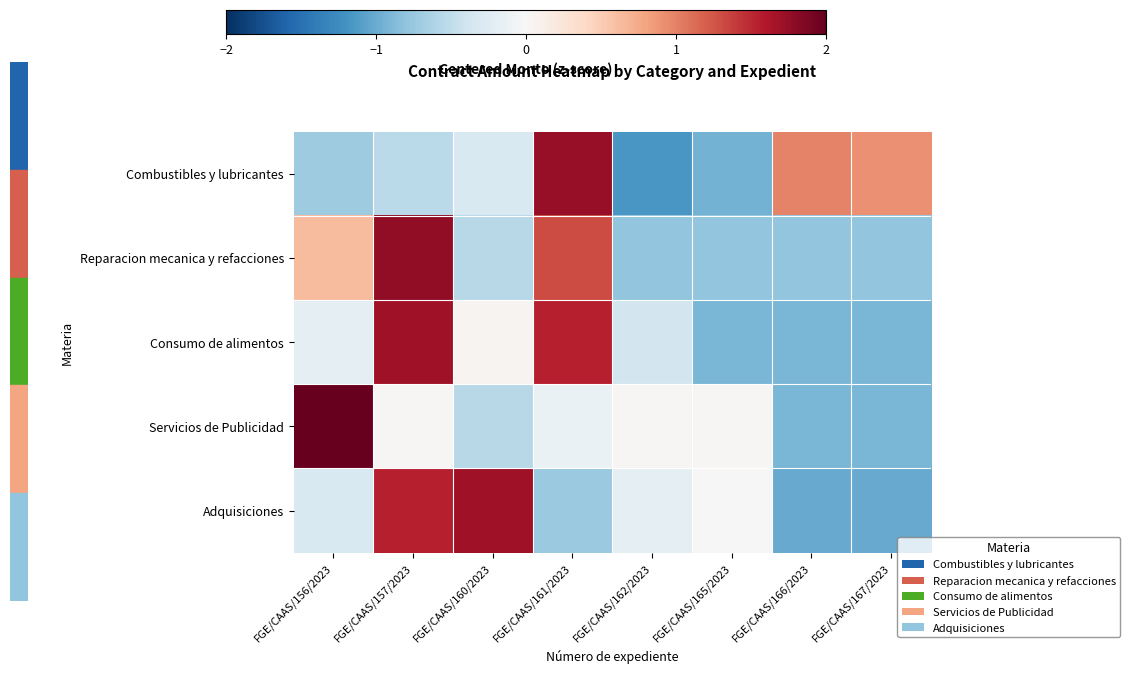

Which series has the widest spread of values?

Servicios de Publicidad